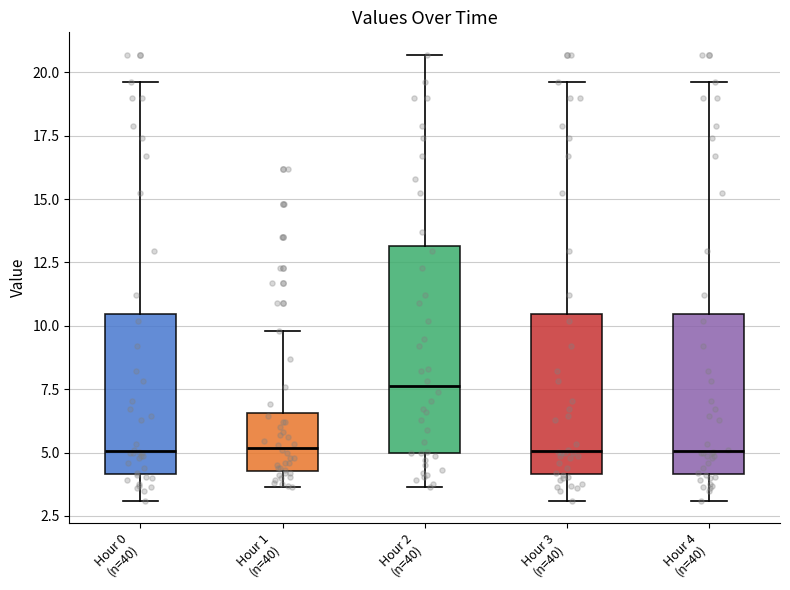

Reading left to right, transcribe this box plot: for each box, give where its median line is, the range the box spans, and where its two whiskers end, as read against the y-axis. The values are not printed on the chart, so give them approximately, as read against the axis.

Hour 0 (n=40): median 5.0, box 4.0 to 10.5, whiskers 3.0 to 19.5
Hour 1 (n=40): median 5.0, box 4.5 to 6.5, whiskers 3.5 to 10.0
Hour 2 (n=40): median 7.5, box 5.0 to 13.0, whiskers 3.5 to 20.5
Hour 3 (n=40): median 5.0, box 4.0 to 10.5, whiskers 3.0 to 19.5
Hour 4 (n=40): median 5.0, box 4.0 to 10.5, whiskers 3.0 to 19.5